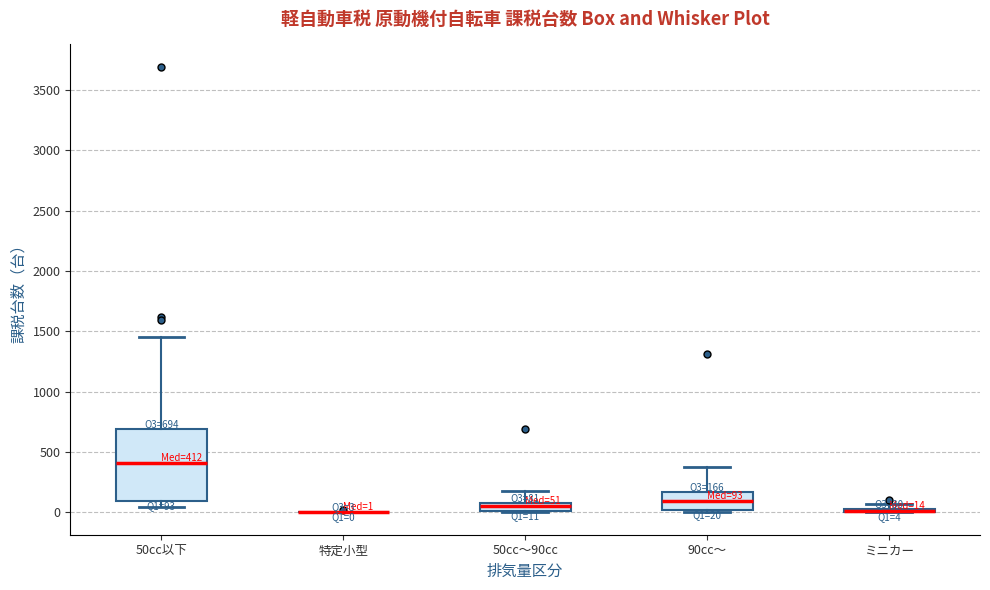

Comparing the boxes themselves (not the whiskers), which one is the tallest?

50cc以下